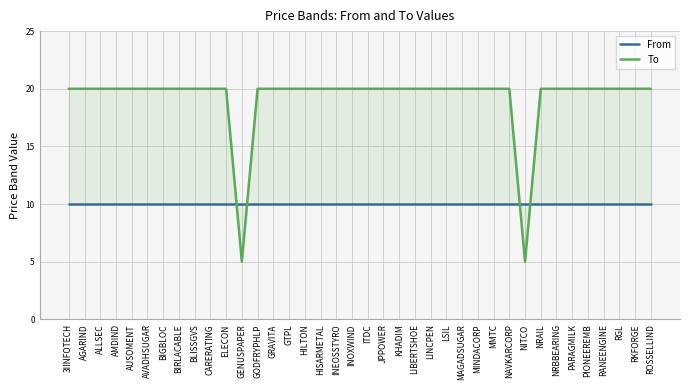

Between HISARMETAL and NRBBEARING, which series saw the biggest shift?

From